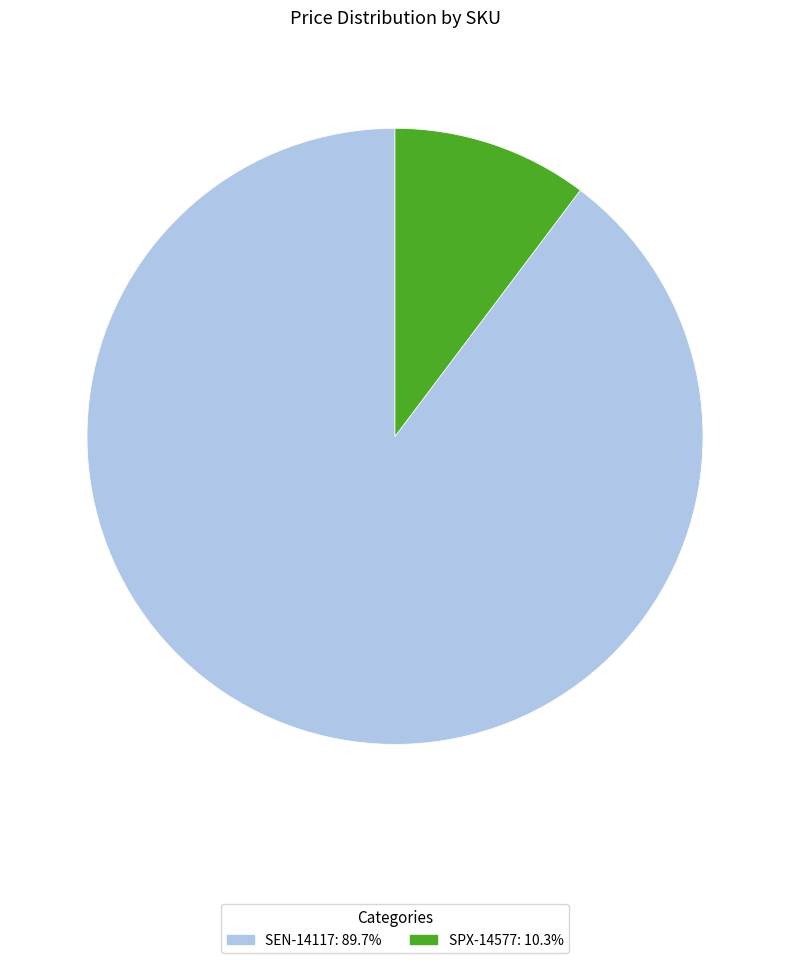

Does any single category account for the majority?

Yes